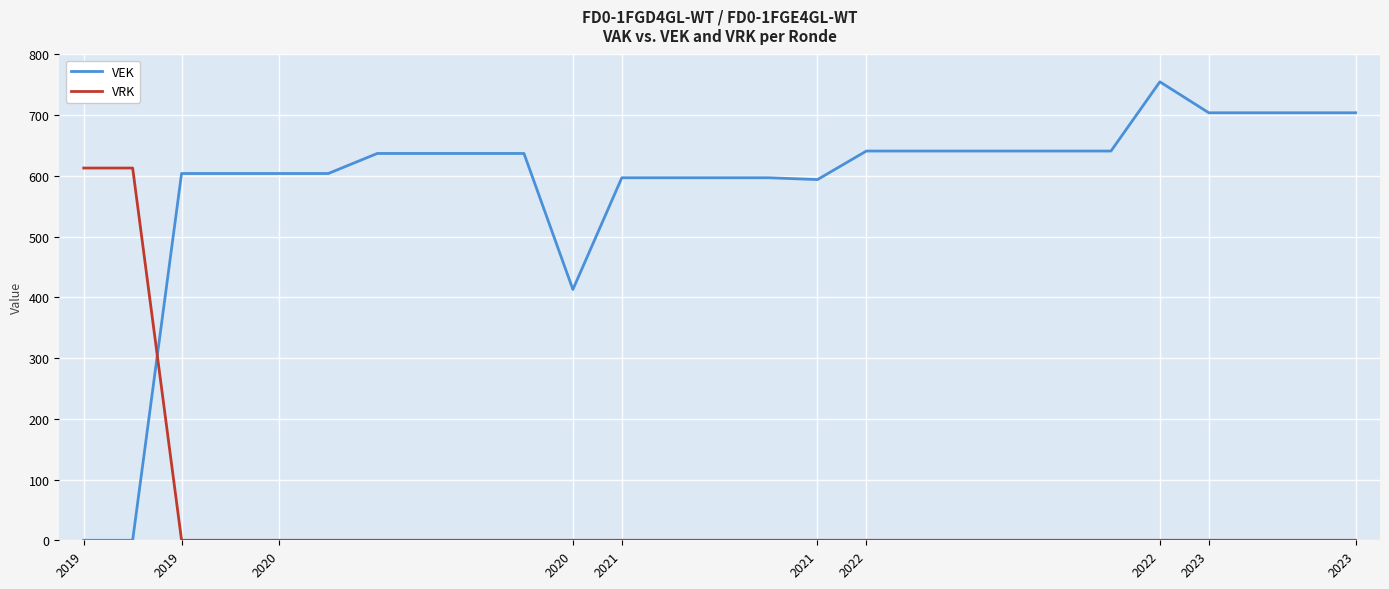

Which series ends up on top after the final intersection of VRK and VEK?

VEK